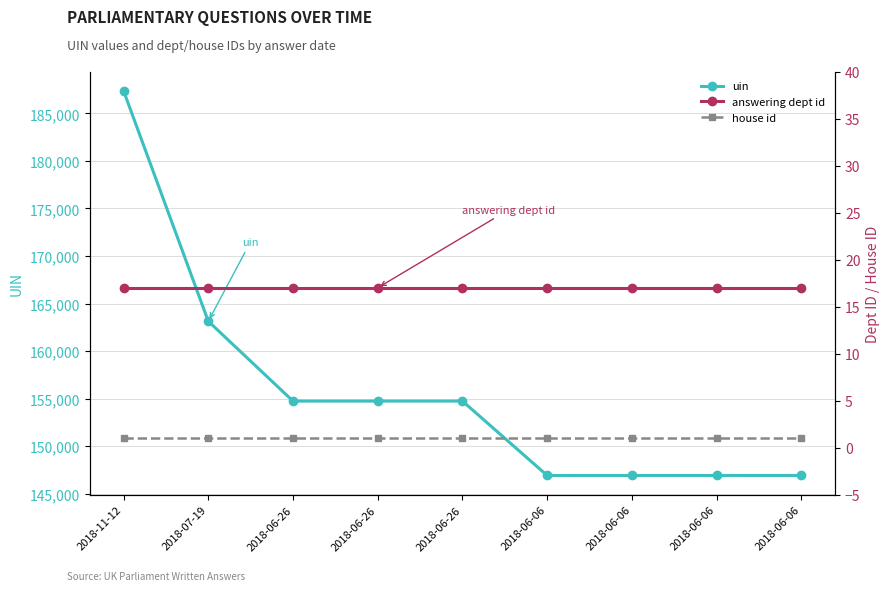

True or false: house id has a value of 1 at 2018-07-19.

True